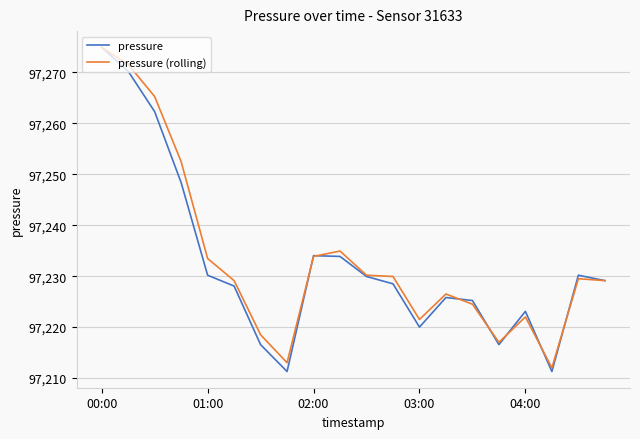

What is the minimum value for pressure (rolling)?

97212.0